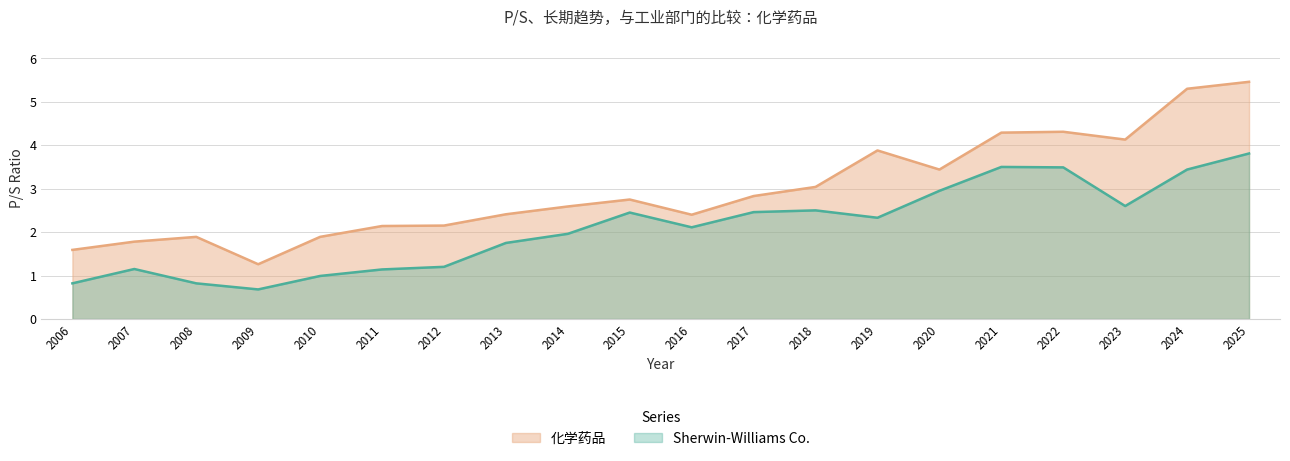

List the series in order of their overall mean, highest first.

化学药品, Sherwin-Williams Co.